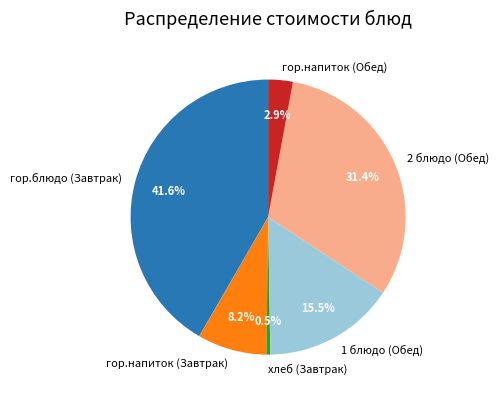

What percentage is the гор.блюдо (Завтрак) slice, to the nearest percent?

42%